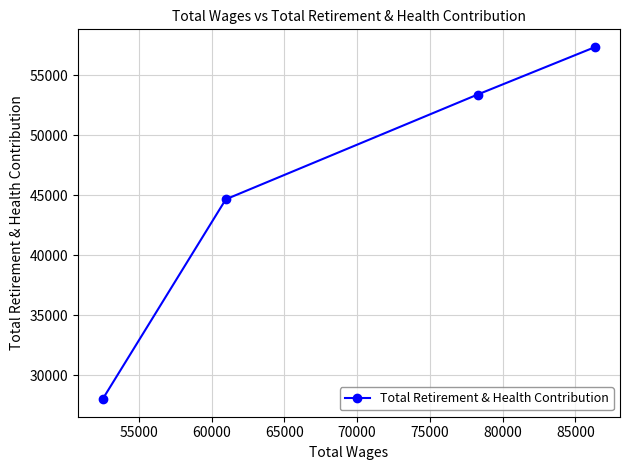

What is the average value?

45874